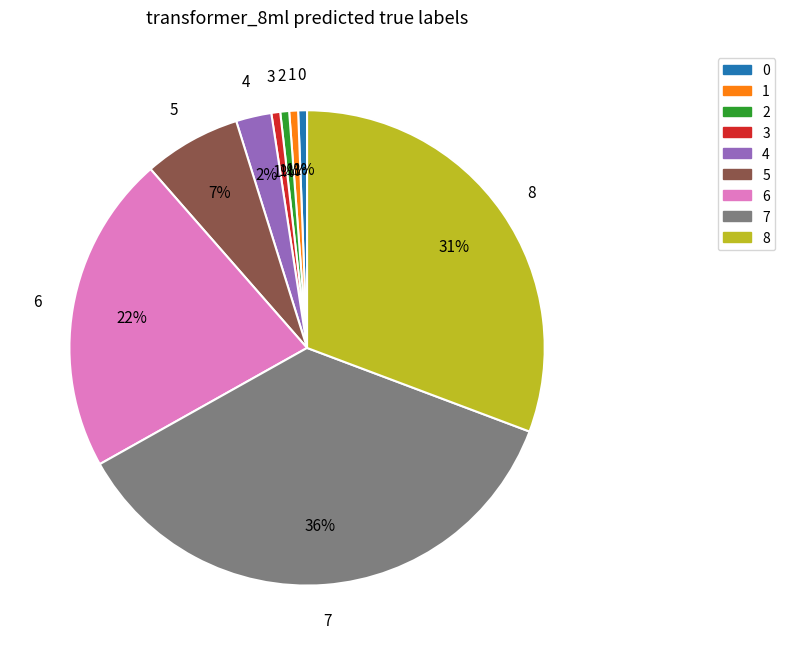

Is there a majority slice in this chart?

No